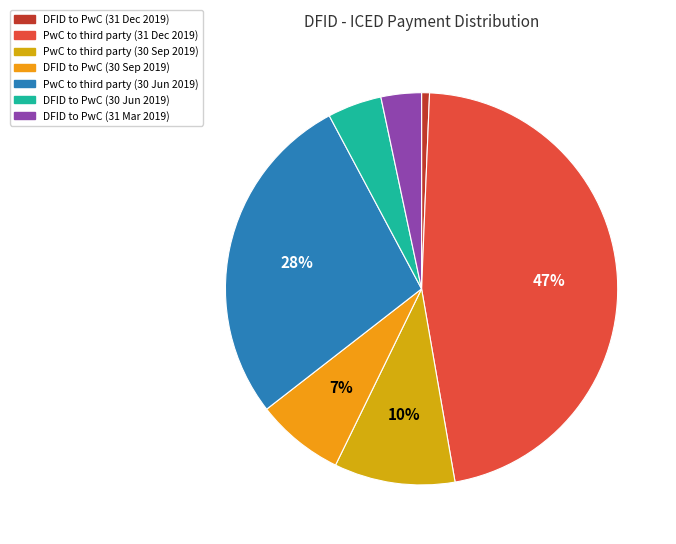

What is the smallest slice in the pie chart?

DFID to PwC (31 Dec 2019)